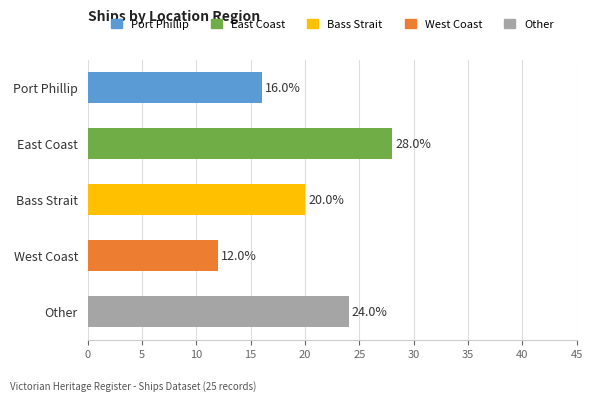

What is the difference between the maximum and minimum values?

16.0